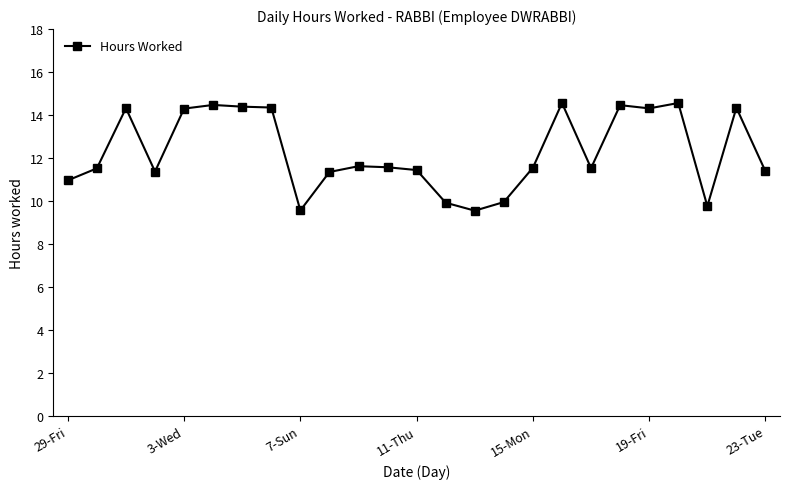

What is the smallest value displayed?

9.6